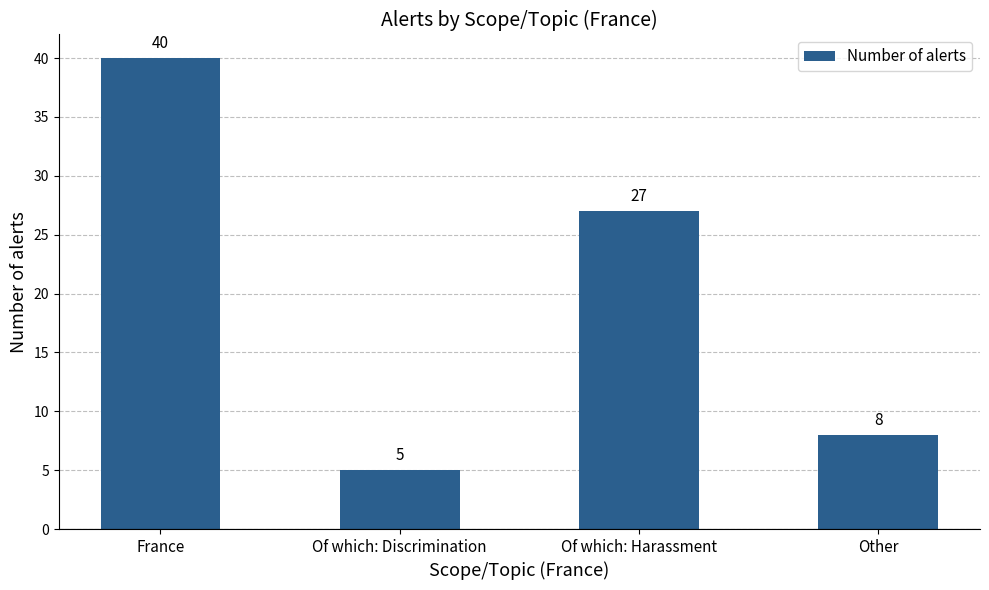

Where does the data first go above 27?

France